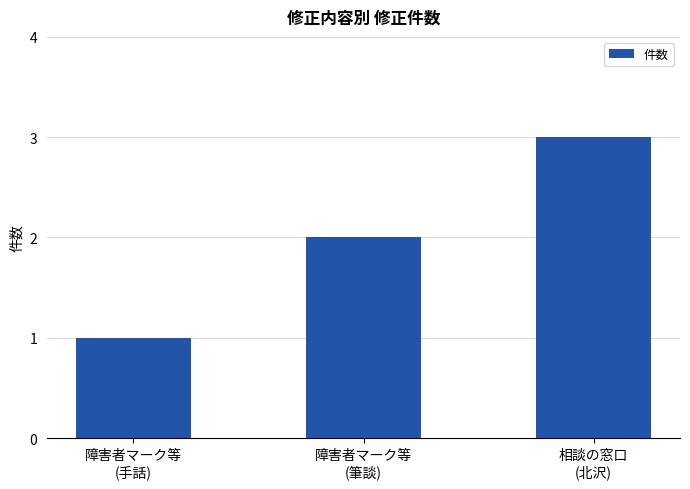

Rank the categories by value from highest to lowest.

相談の窓口
(北沢), 障害者マーク等
(筆談), 障害者マーク等
(手話)